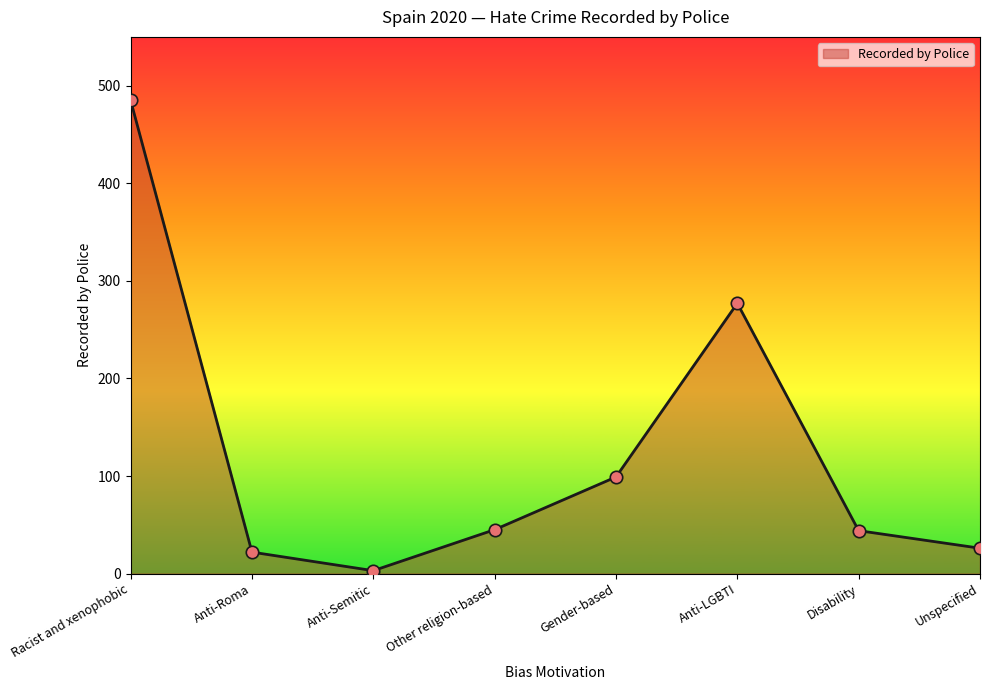

What is the change in value from Disability to Unspecified?

-18